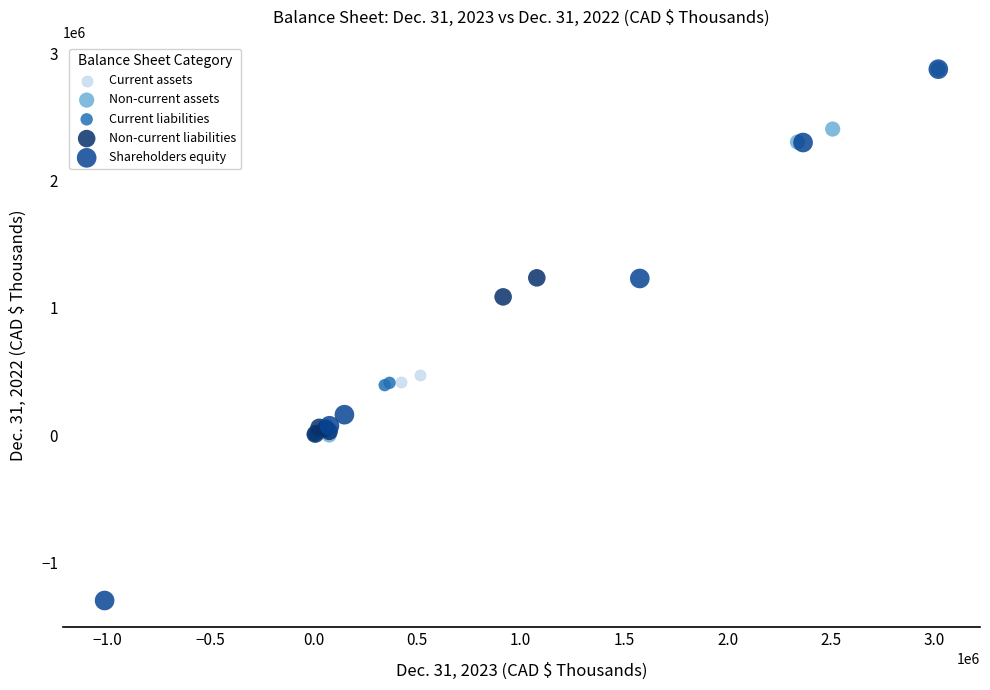

Which series has the largest Y range (max minus min)?

Shareholders equity